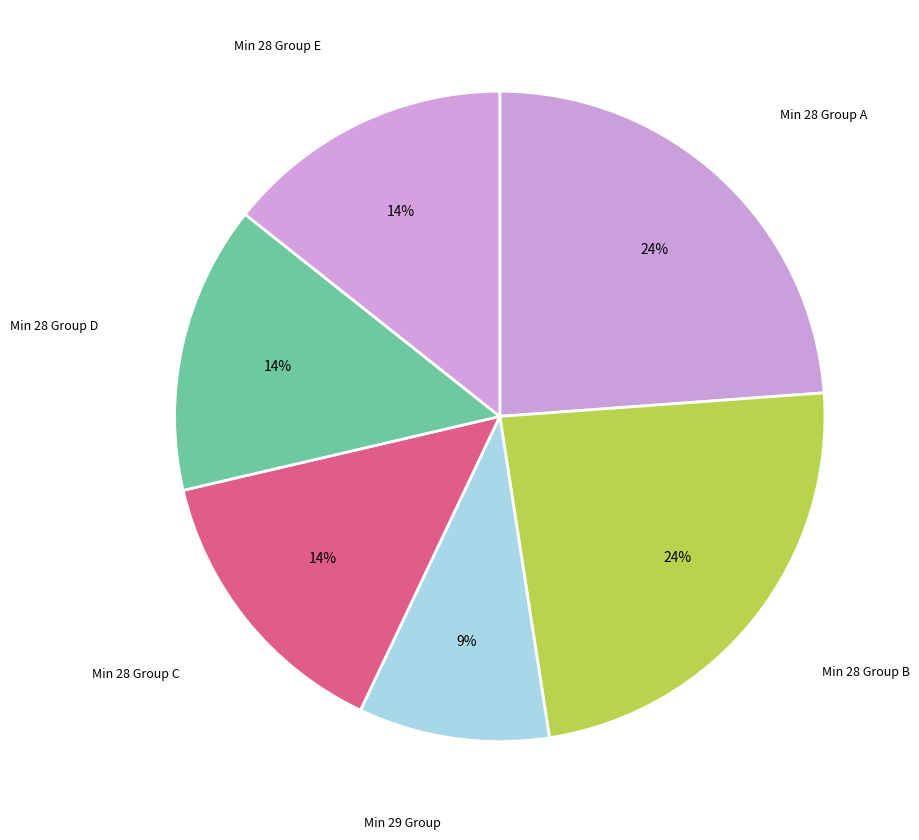

How many segments does this pie chart have?

6